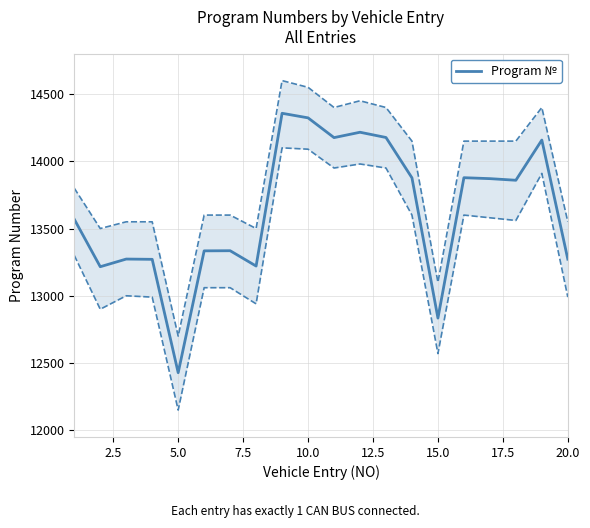

What is the minimum value for Program №?

12428